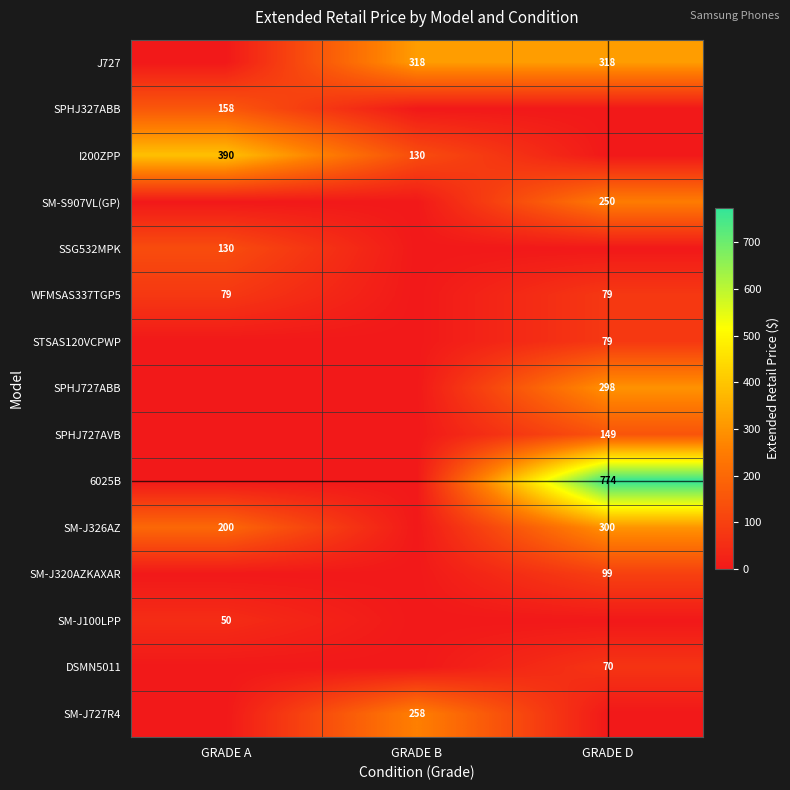

What is the total value across all series at GRADE A?

1006.4